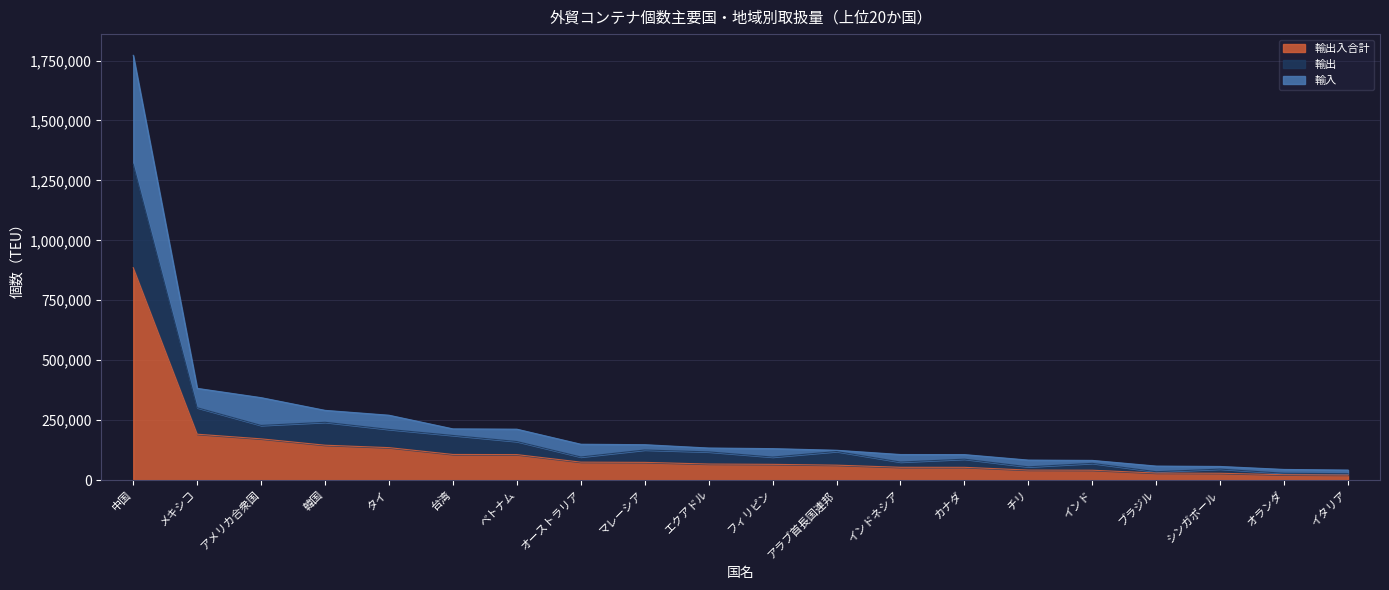

What position from the left is オランダ?

19